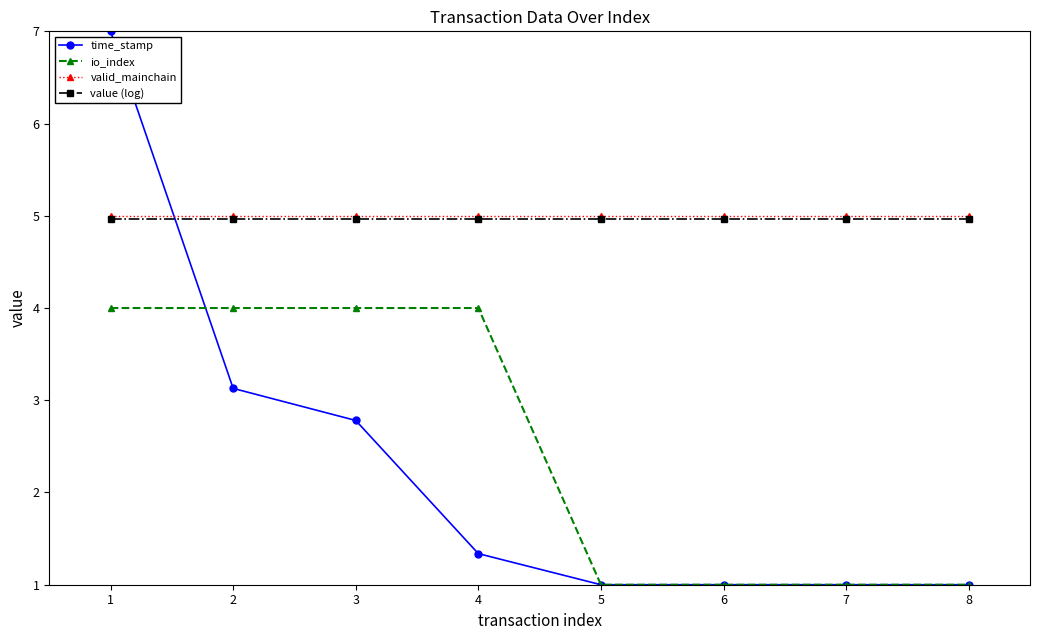

How many series are shown in this chart?

4